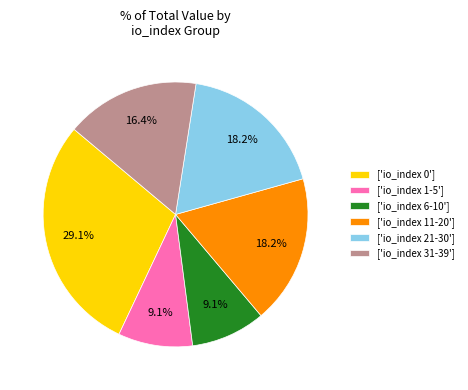

How many segments does this pie chart have?

6